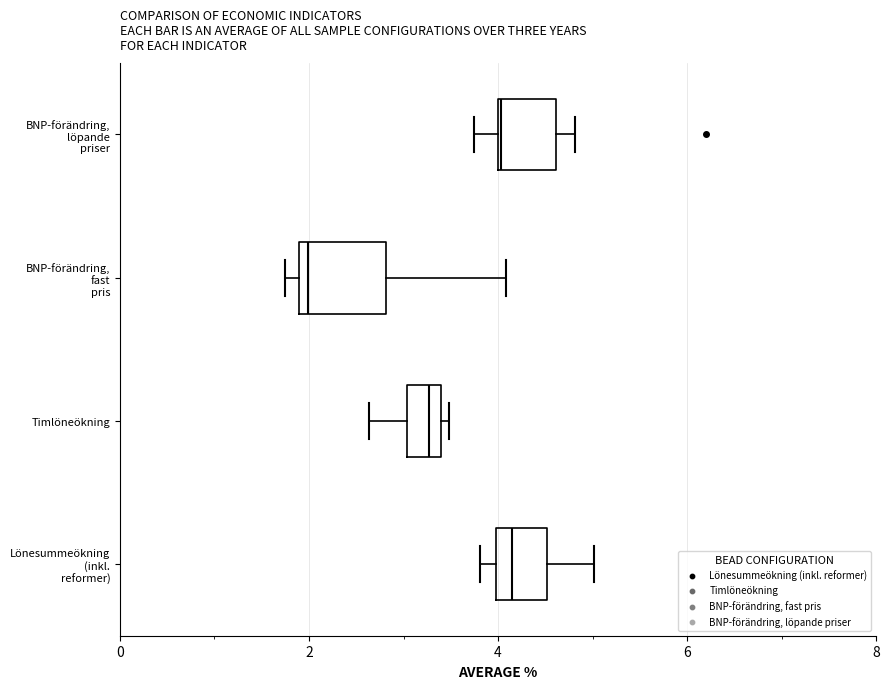

Which box has the furthest to the left median line?

BNP-förändring, fast pris